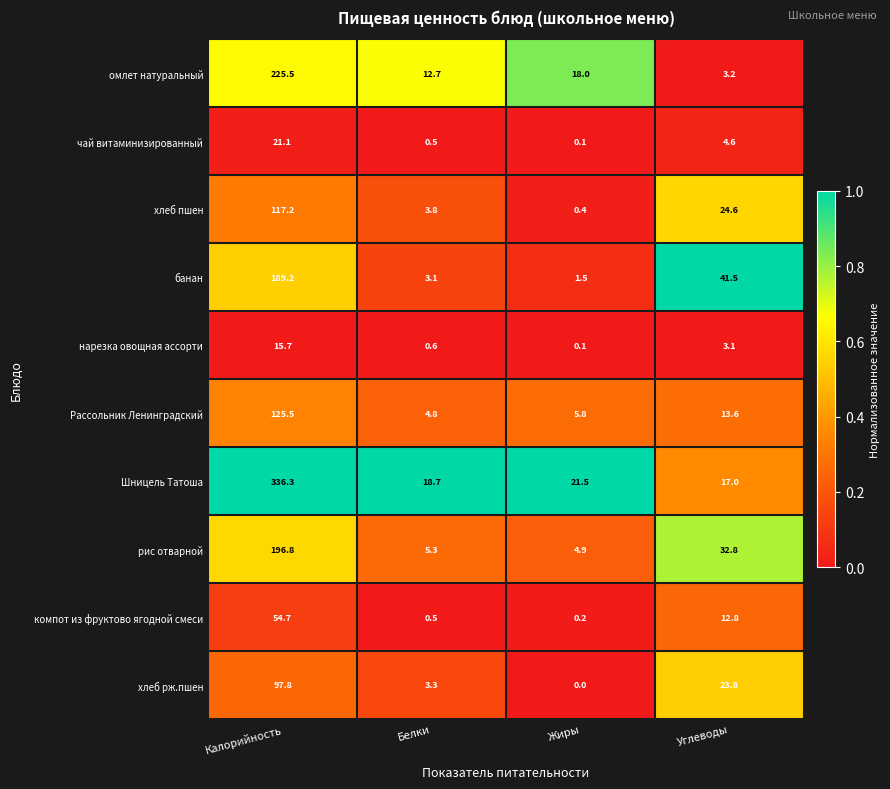

The хлеб рж.пшен series shows 23.8 at Углеводы. True or false?

True